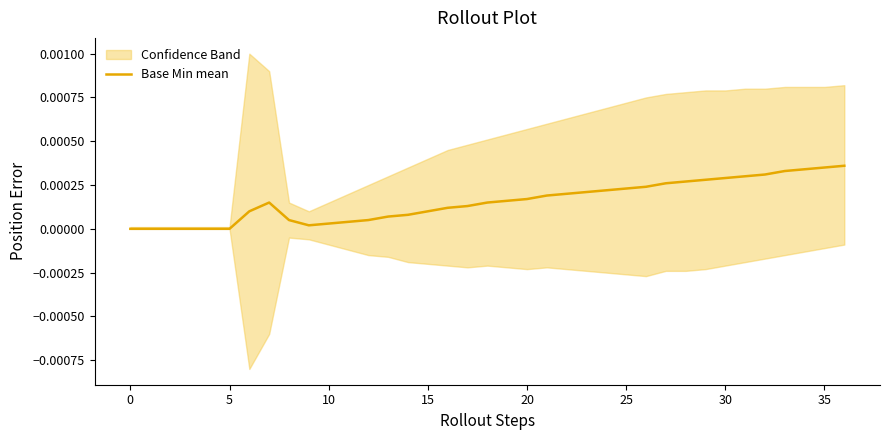

The chart shows a value of 0.0 at 29. True or false?

False